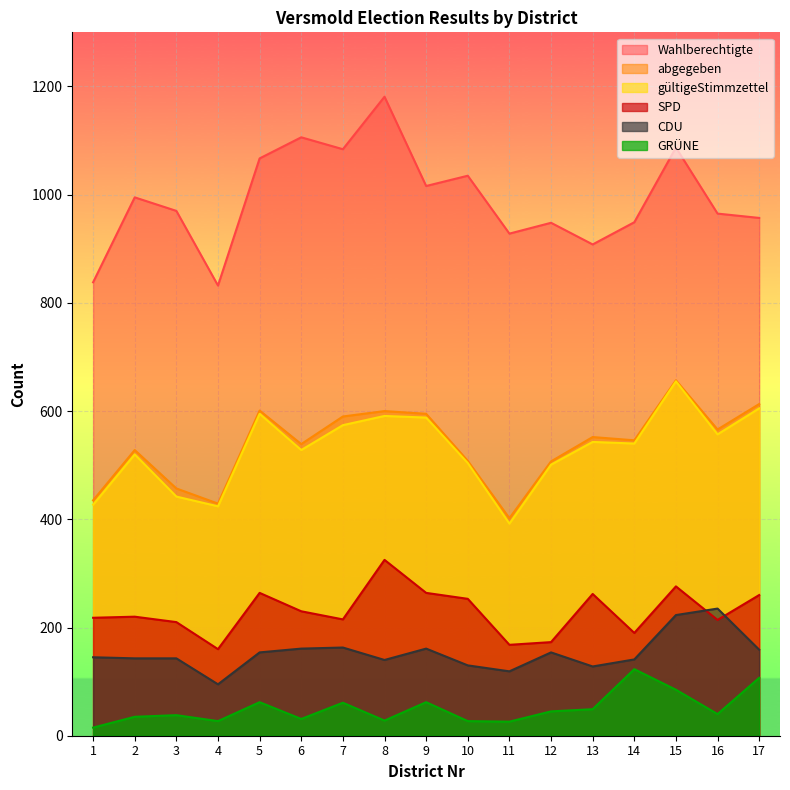

Rank the categories by gültigeStimmzettel value from lowest to highest.

11, 4, 1, 3, 12, 10, 2, 6, 14, 13, 16, 7, 9, 8, 5, 17, 15